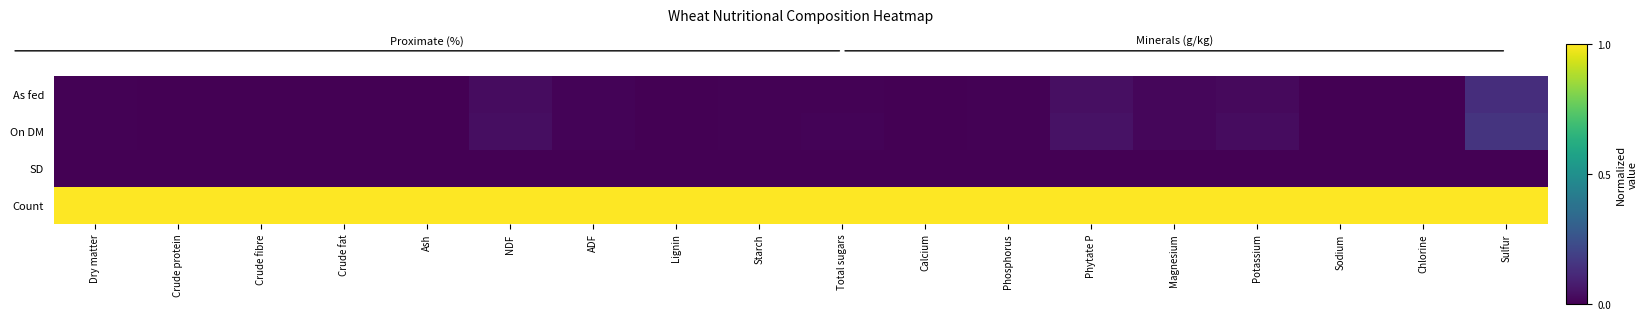

Between Crude protein and NDF, which is larger?

NDF